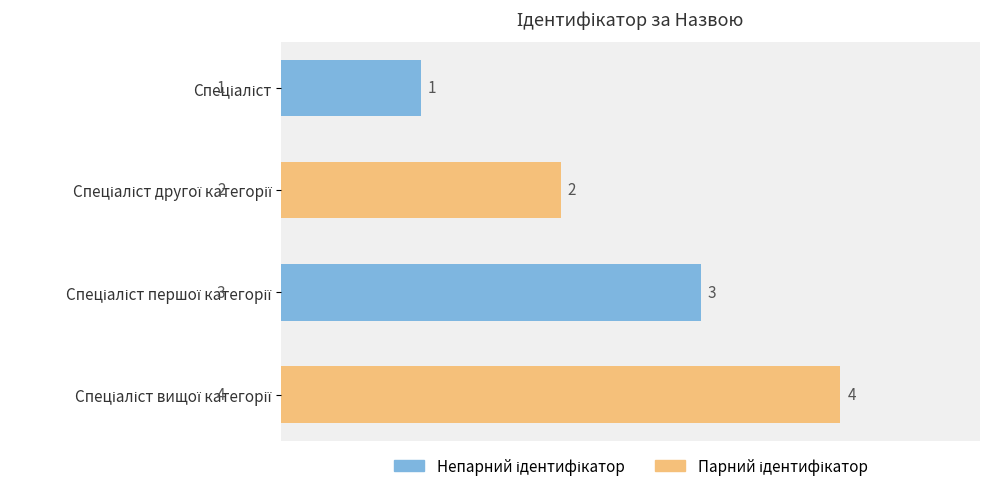

How many categories are shown in the chart?

4